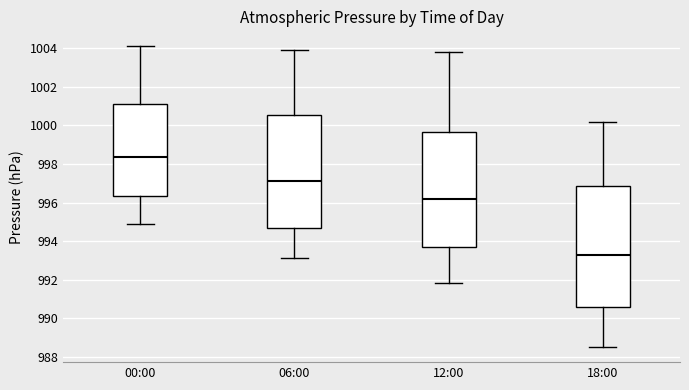

Comparing the boxes themselves (not the whiskers), which one is the tallest?

18:00